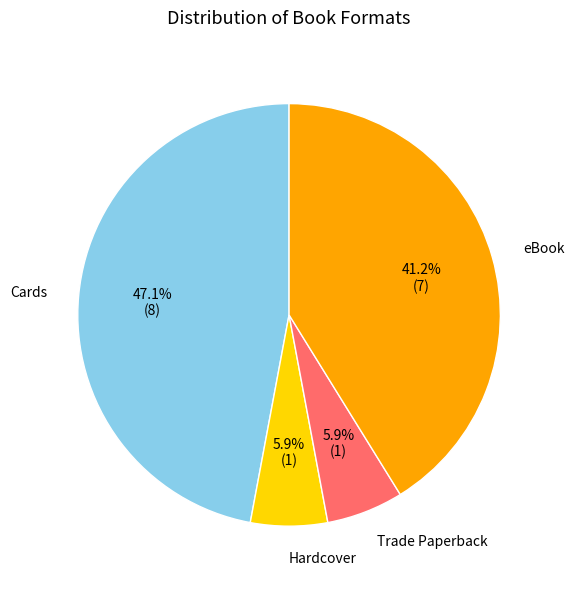

Does any single category account for the majority?

No